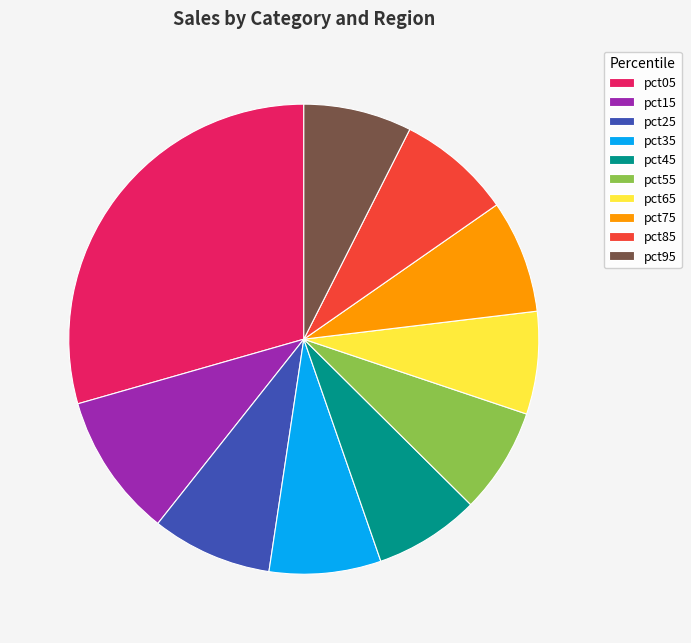

The pct25 slice represents 8% of the pie. True or false?

True